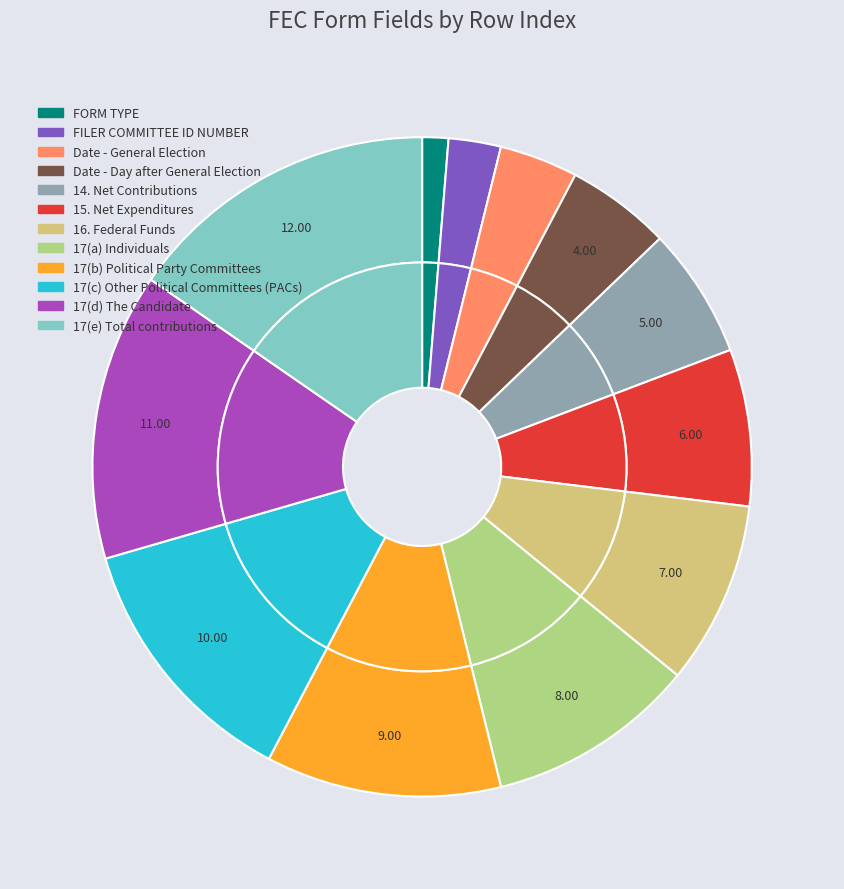

Rank the categories by value from lowest to highest.

FORM TYPE, FILER COMMITTEE ID NUMBER, Date - General Election, Date - Day after General Election, 14. Net Contributions, 15. Net Expenditures, 16. Federal Funds, 17(a) Individuals, 17(b) Political Party Committees, 17(c) Other Political Committees (PACs), 17(d) The Candidate, 17(e) Total contributions